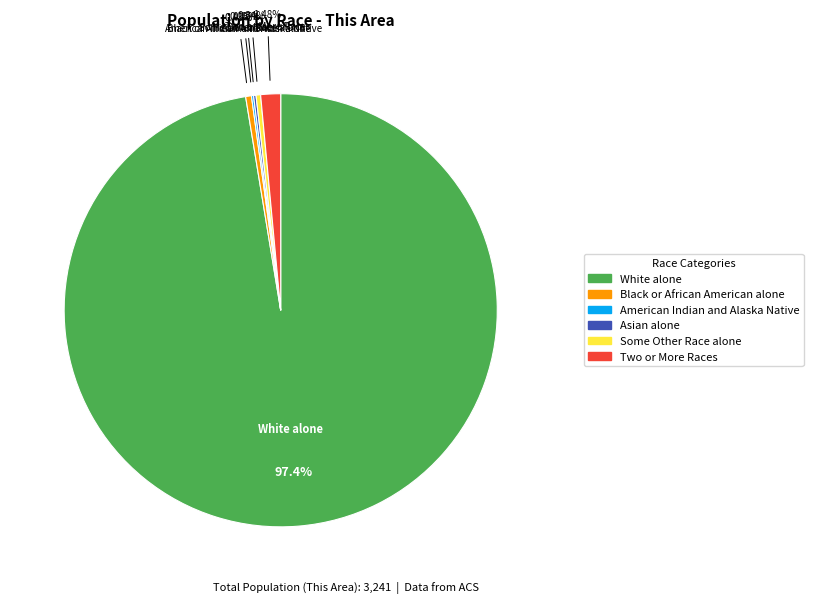

Is there any slice that represents more than half of the pie?

Yes